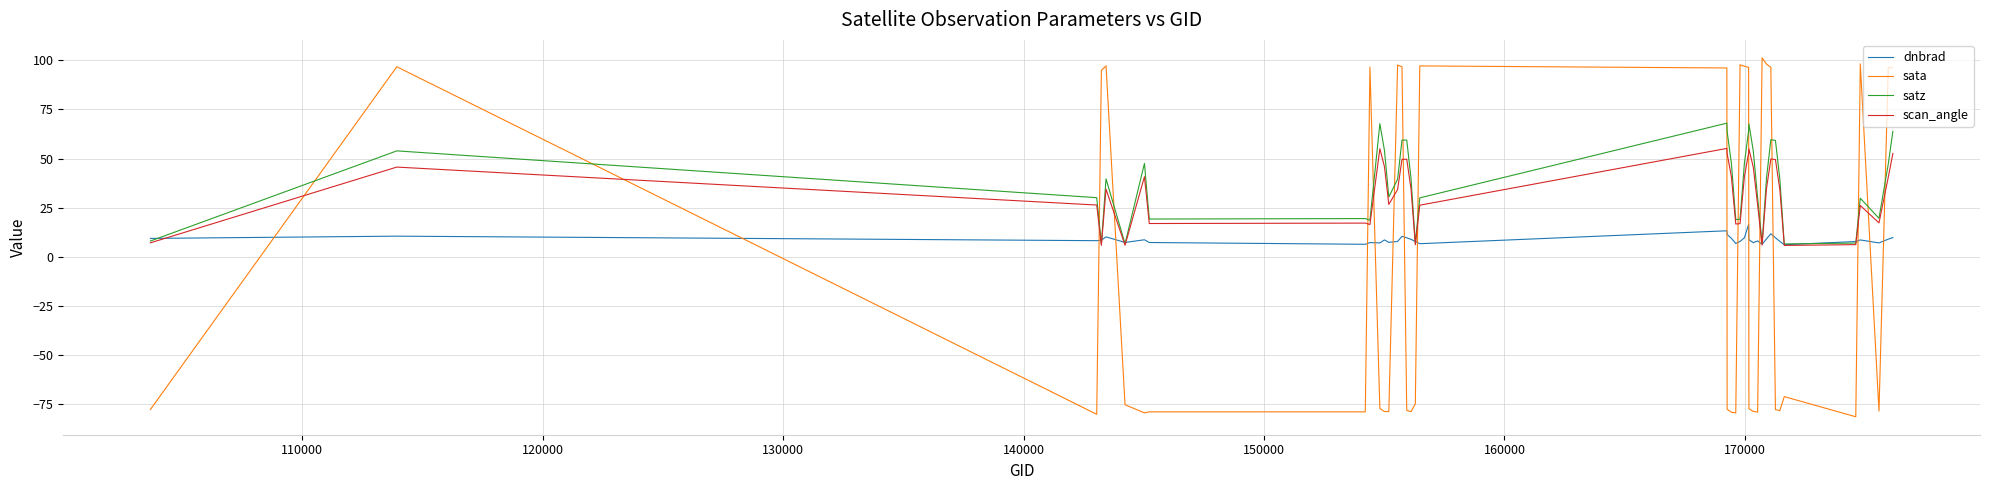

What is the smallest value displayed?

-81.4